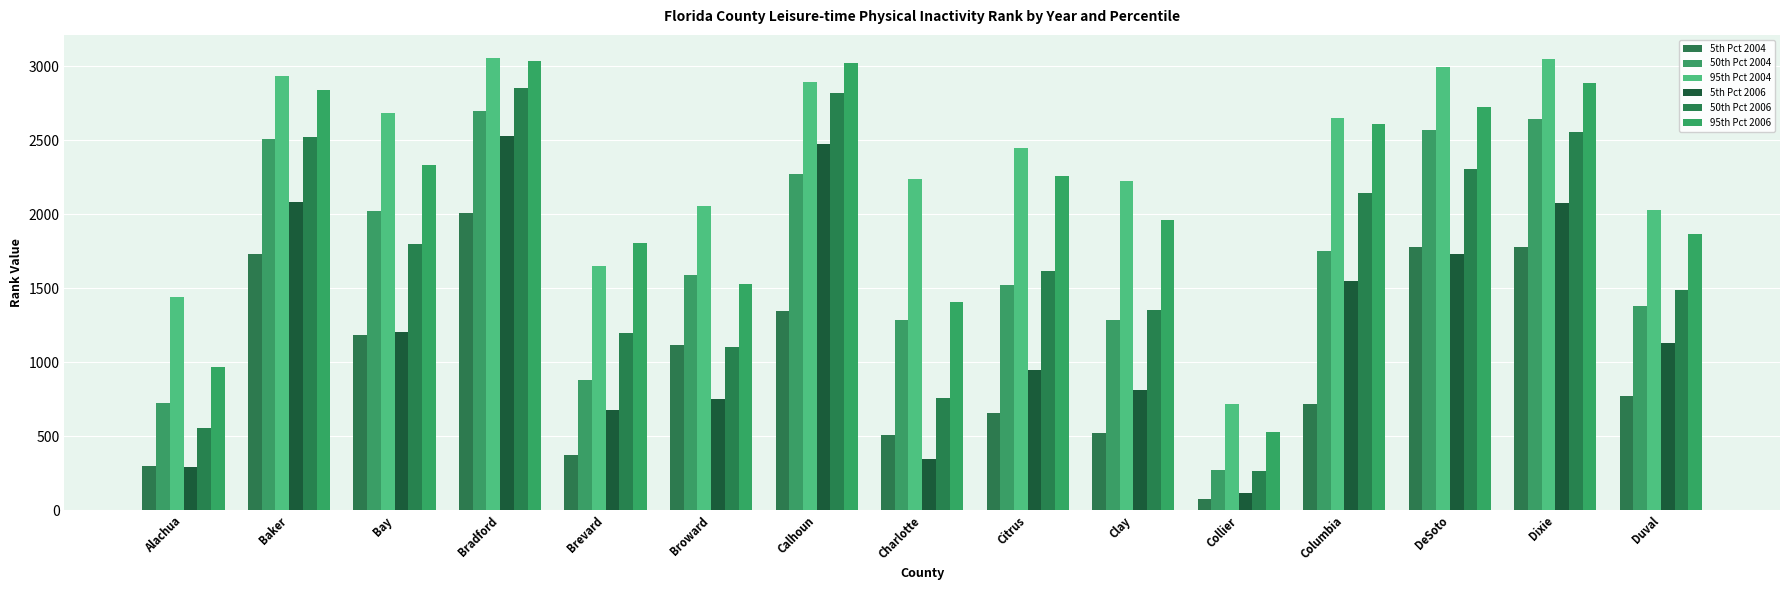

What is the label of the 11th bar from the right?

Brevard